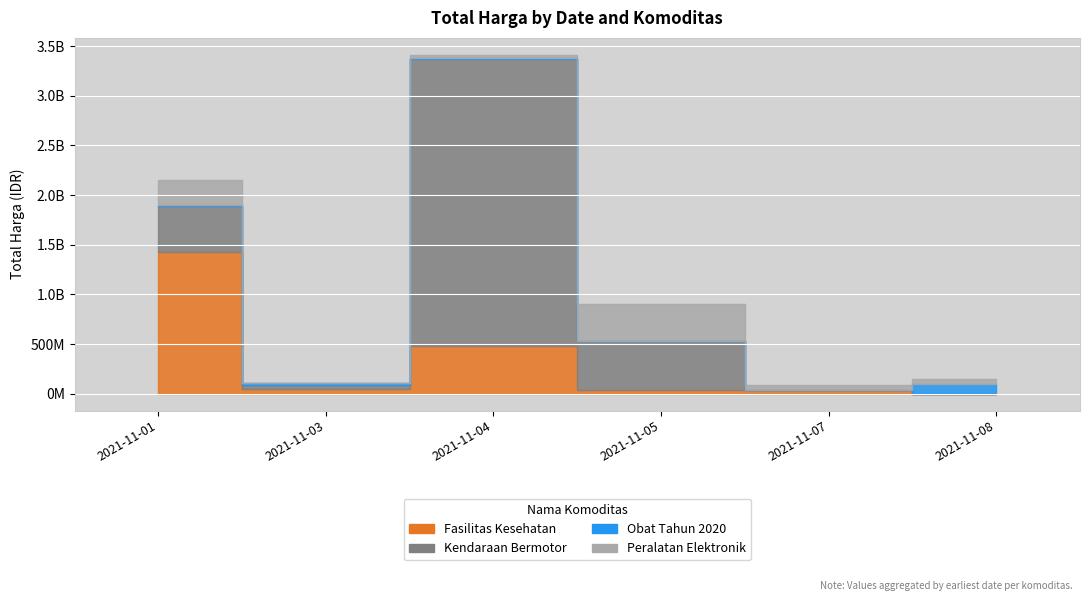

Reading left to right, extract all data points from this chart.

Fasilitas Kesehatan: 1425867900	49730040	477600000	34000000	32441200	577875
Kendaraan Bermotor: 464002100	39440000	2892122000	493000000	0	0
Obat Tahun 2020: 9180000	15513960	7401240	333600	78000	98772570
Peralatan Elektronik: 250350000	4350000	34292000	373404000	56152800	51601000